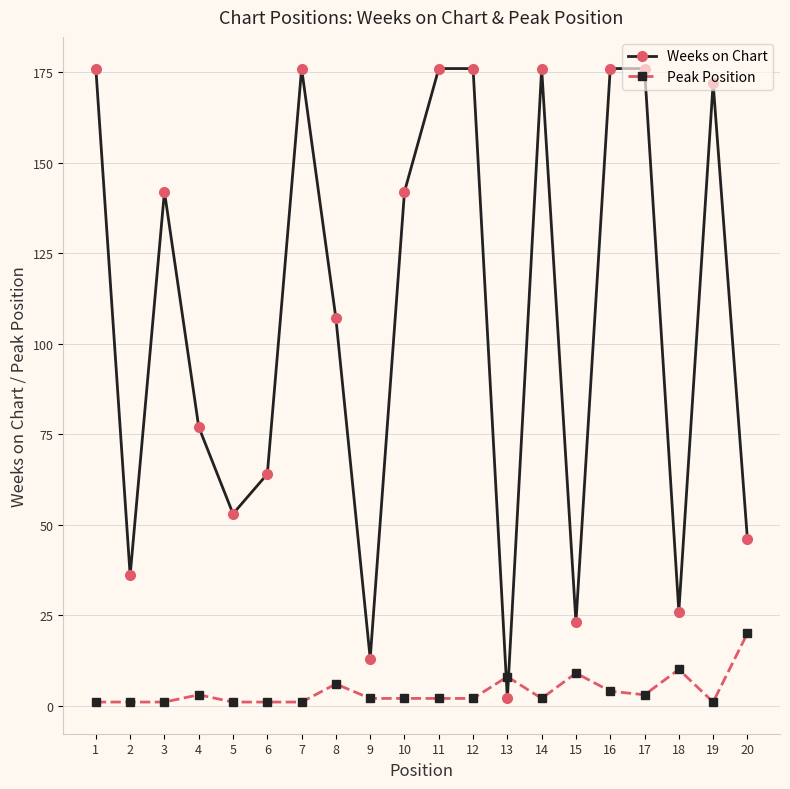

At which category does Weeks on Chart reach its first local valley?

2